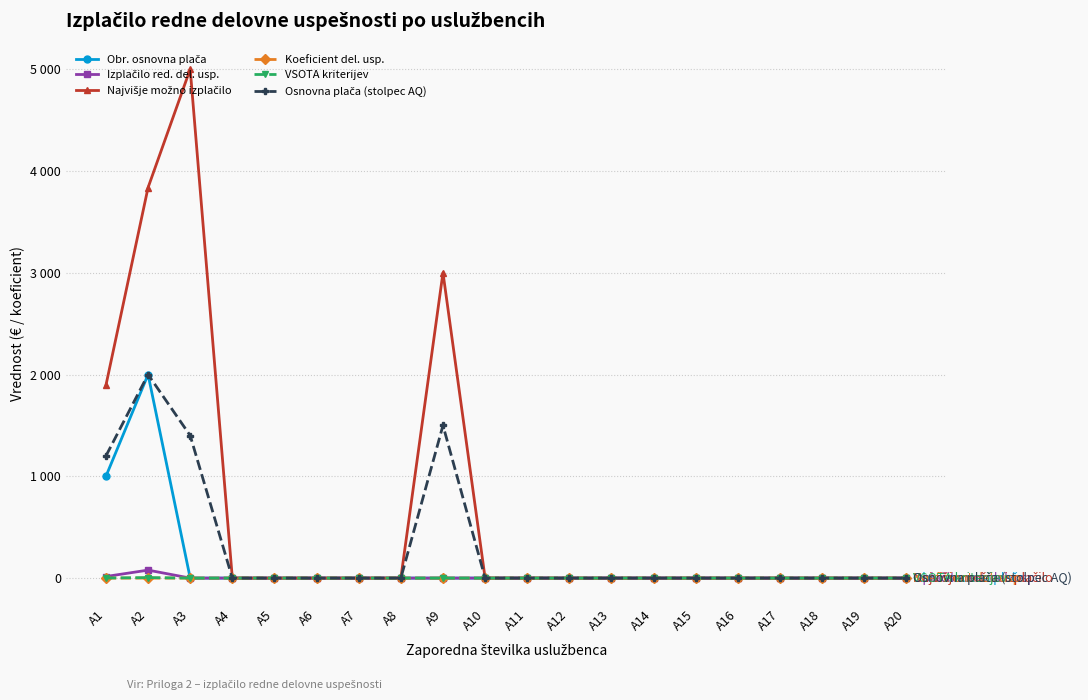

True or false: Osnovna plača (stolpec AQ) and Najvišje možno izplačilo intersect in this chart.

False